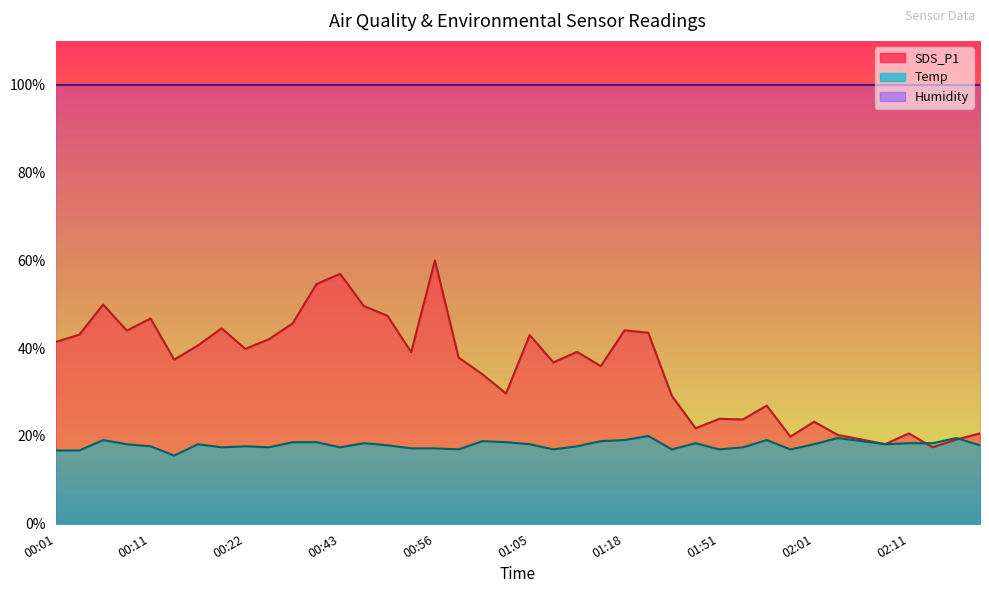

At which category is the sum across all series the highest?

00:56